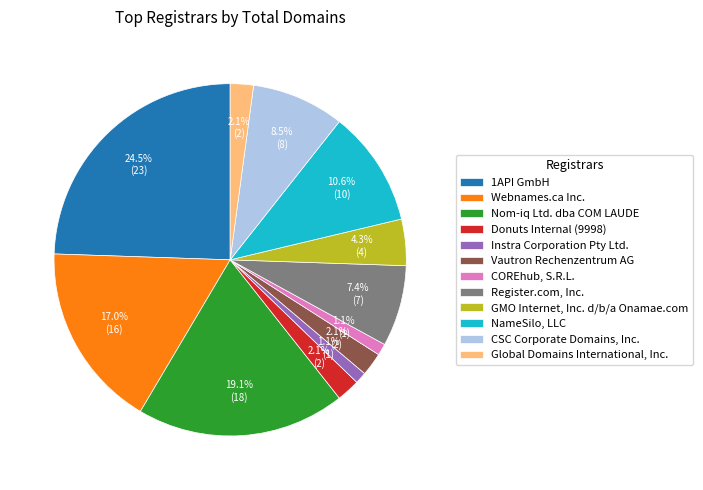

Approximately how many times larger is the value at NameSilo, LLC compared to Vautron Rechenzentrum AG?

5.0